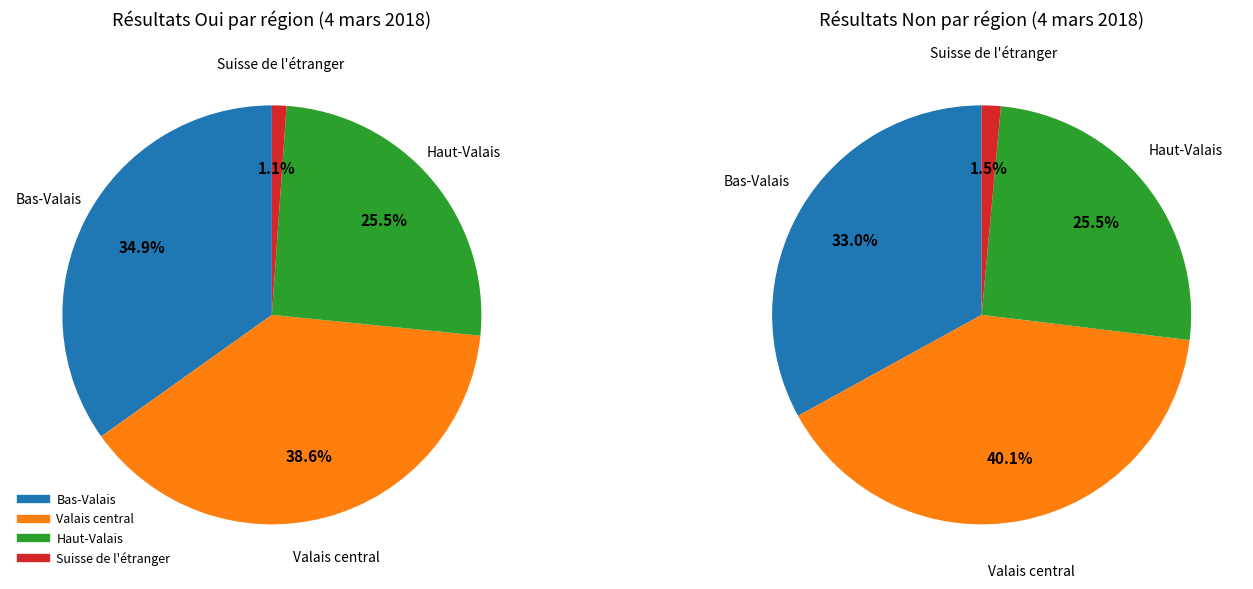

How many segments does this pie chart have?

4